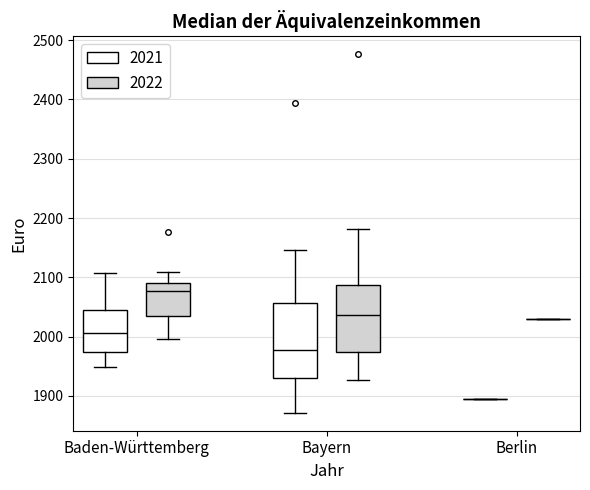

Reading left to right, read every box against the y-axis: the position of its median line, the range the box covers, and the ends of its whiskers. The values are not printed on the chart, so give them approximately, as read against the axis.

Baden-Württemberg (2021): median 2010, box 1970 to 2050, whiskers 1950 to 2110
Baden-Württemberg (2022): median 2080, box 2030 to 2090, whiskers 2000 to 2110
Bayern (2021): median 1980, box 1930 to 2060, whiskers 1870 to 2150
Bayern (2022): median 2040, box 1970 to 2090, whiskers 1930 to 2180
Berlin (2021): box collapsed to a line at 1890, whiskers 1890 to 1890
Berlin (2022): box collapsed to a line at 2030, whiskers 2030 to 2030